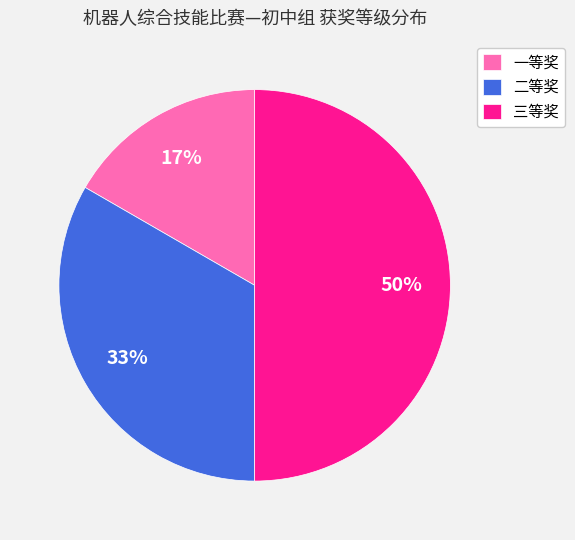

To the nearest percent, what portion does 一等奖 represent?

17%